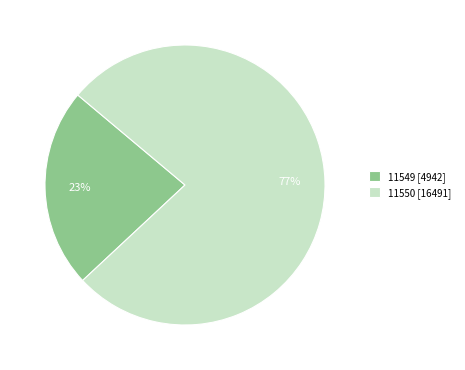

Is there any slice that represents more than half of the pie?

Yes